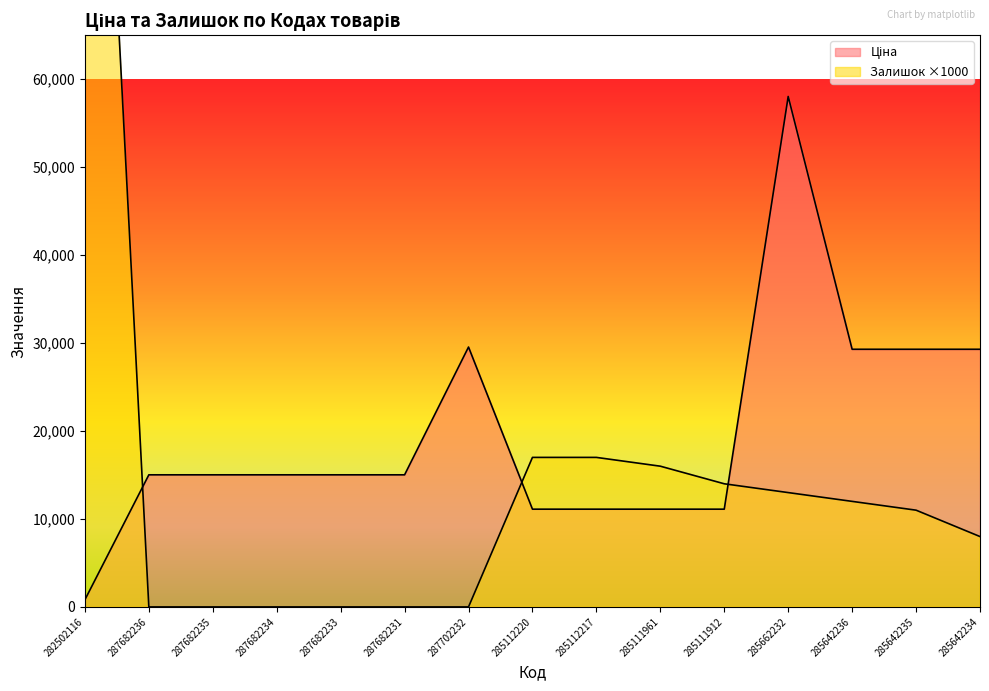

What is the total value across all series at 285112217?

28113.6